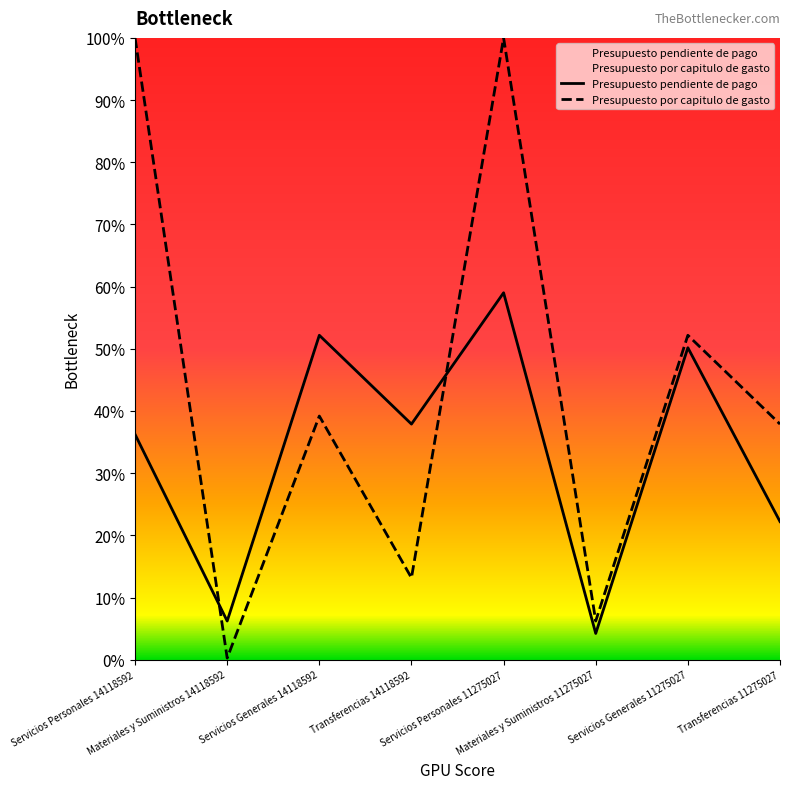

What is the label of the 4th point from the right?

Servicios Personales 11275027